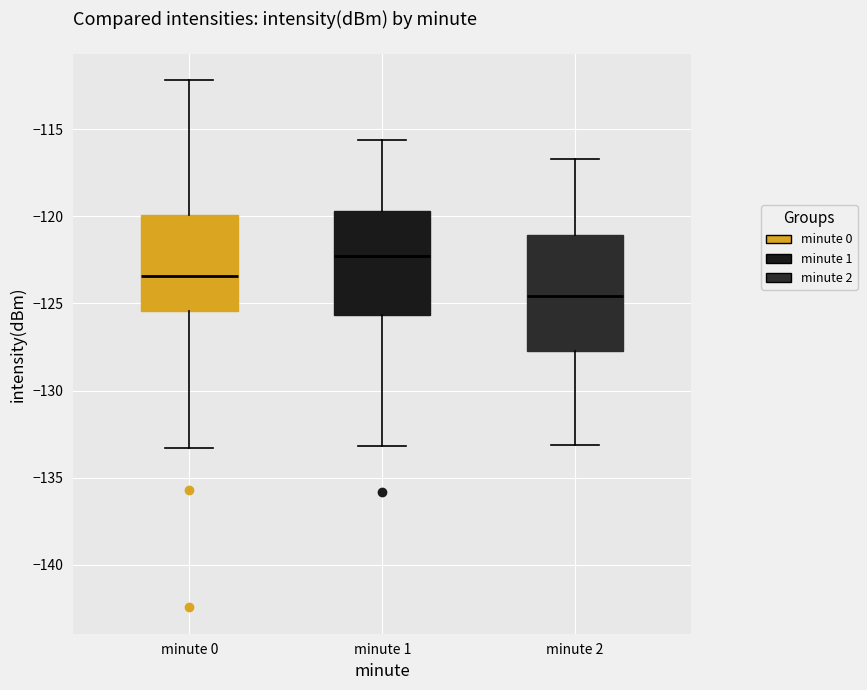

Reading left to right, read every box against the y-axis: the position of its median line, the range the box covers, and the ends of its whiskers. The values are not printed on the chart, so give them approximately, as read against the axis.

minute 0: median -123.5, box -125.5 to -120.0, whiskers -133.5 to -112.0
minute 1: median -122.5, box -125.5 to -119.5, whiskers -133.0 to -115.5
minute 2: median -124.5, box -127.5 to -121.0, whiskers -133.0 to -116.5